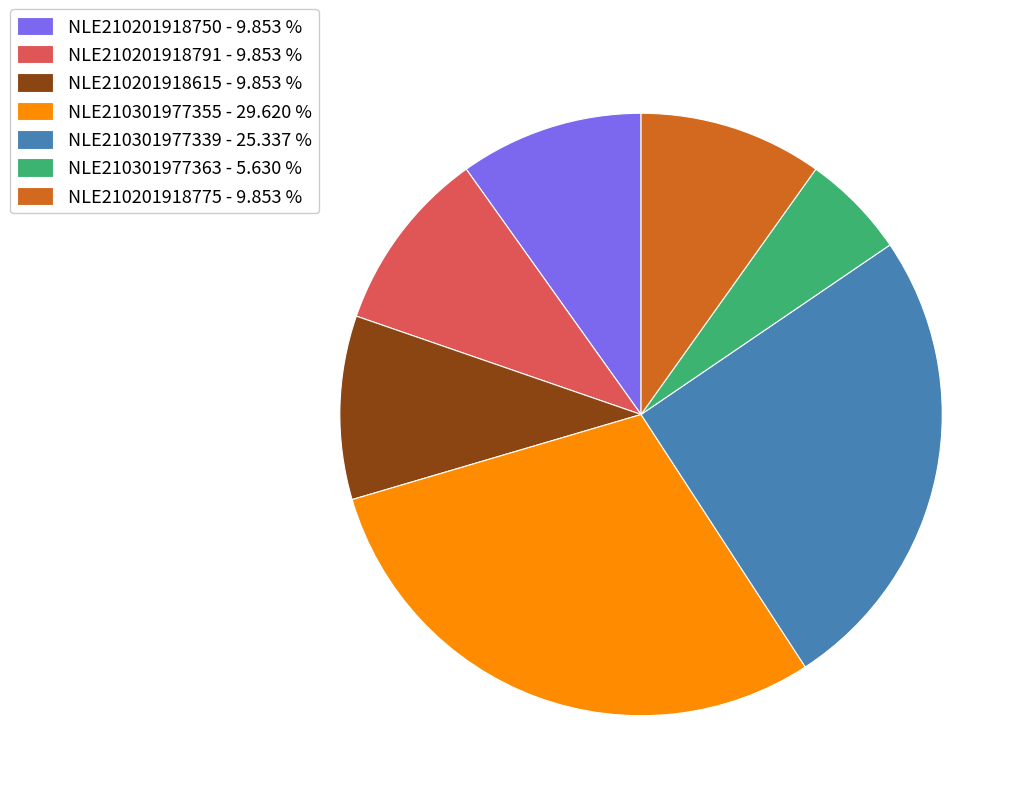

How many slices are in this pie chart?

7